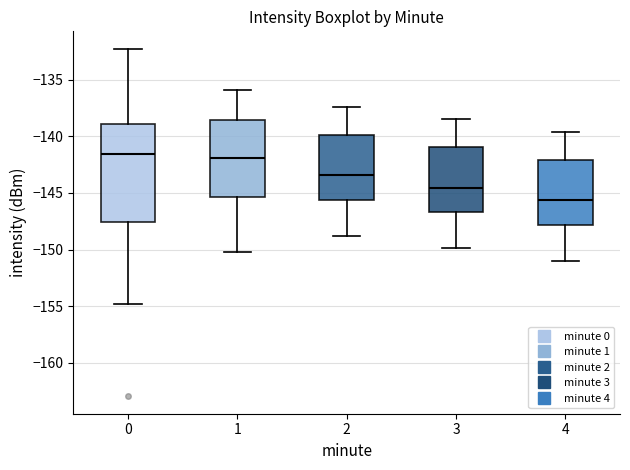

Comparing the boxes themselves (not the whiskers), which one is the tallest?

0